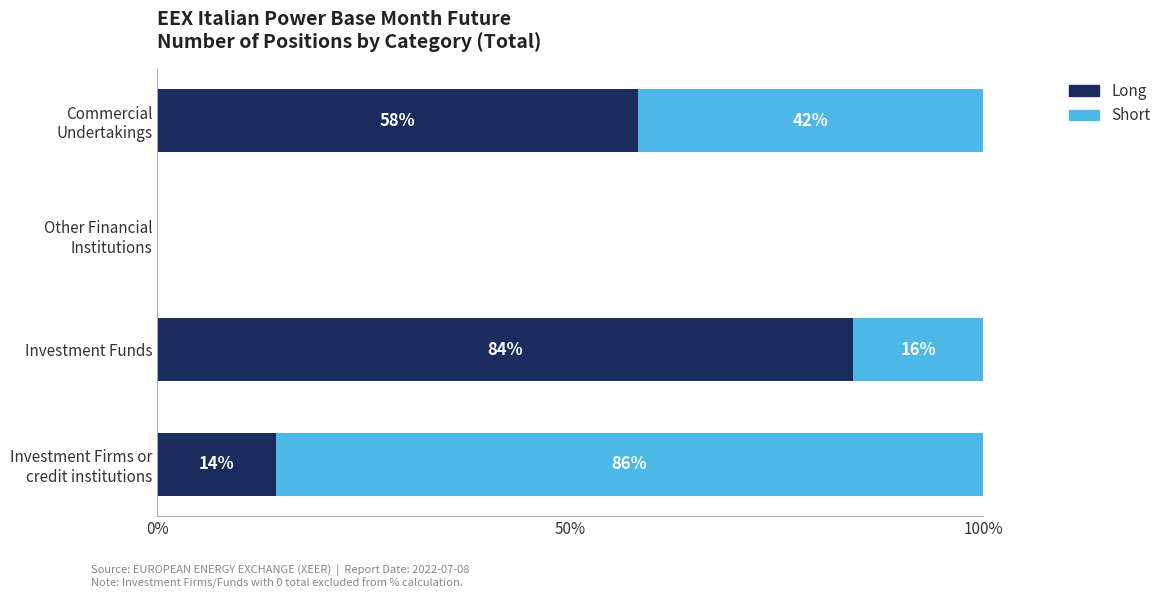

Which category has the highest value in the Long series?

Investment Funds